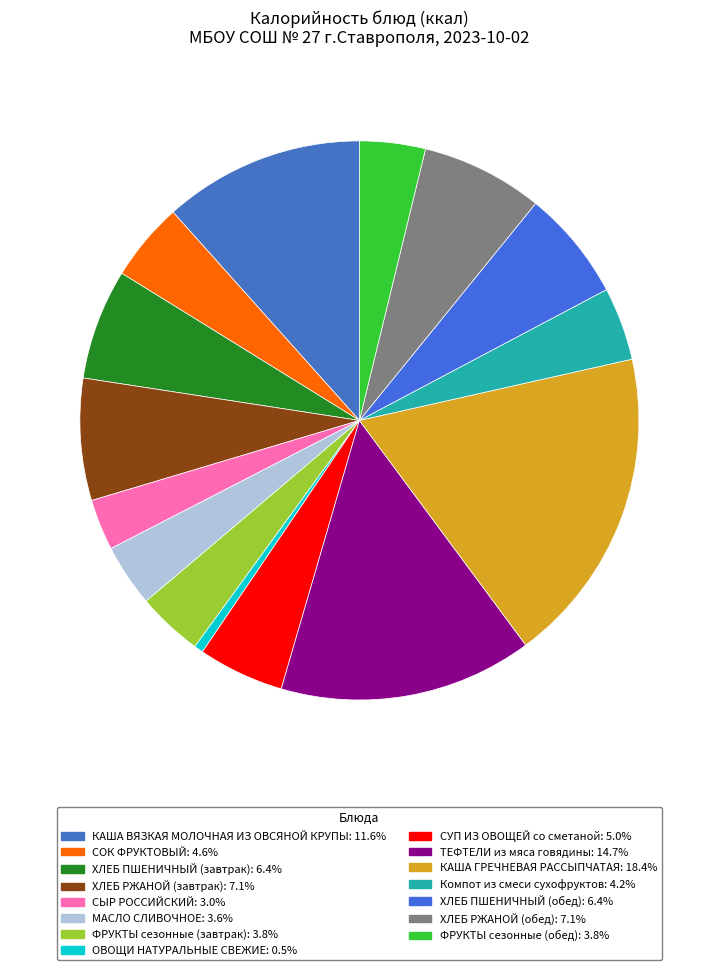

Is there a majority slice in this chart?

No